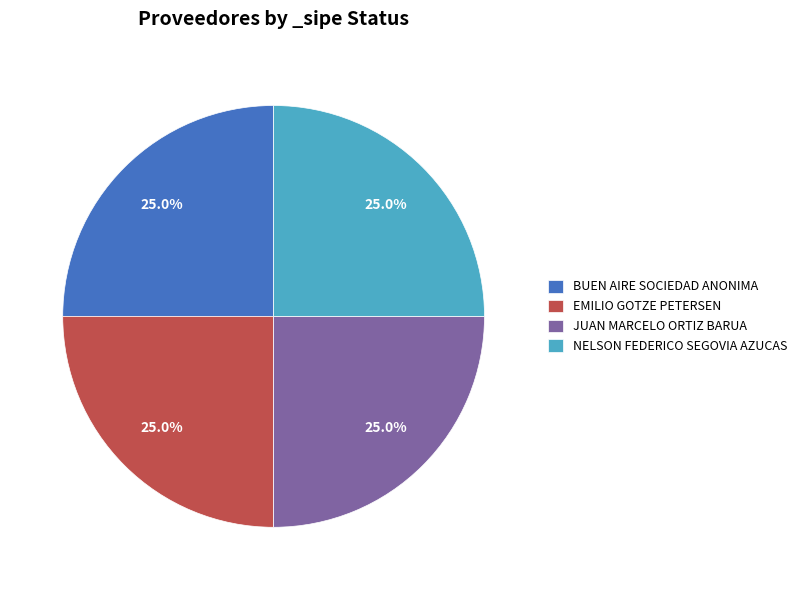

Approximately how many times larger is the value at JUAN MARCELO ORTIZ BARUA compared to BUEN AIRE SOCIEDAD ANONIMA?

1.0